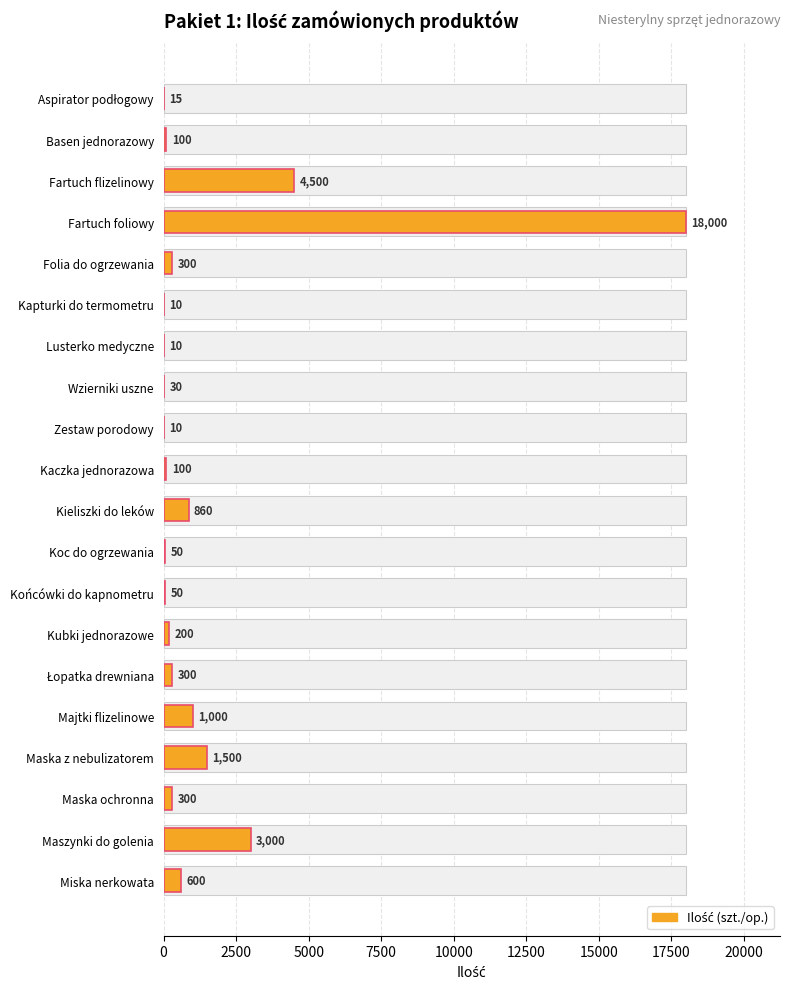

Reading left to right, list all the values displayed in this chart.

15	100	4500	18000	300	10	10	30	10	100	860	50	50	200	300	1000	1500	300	3000	600